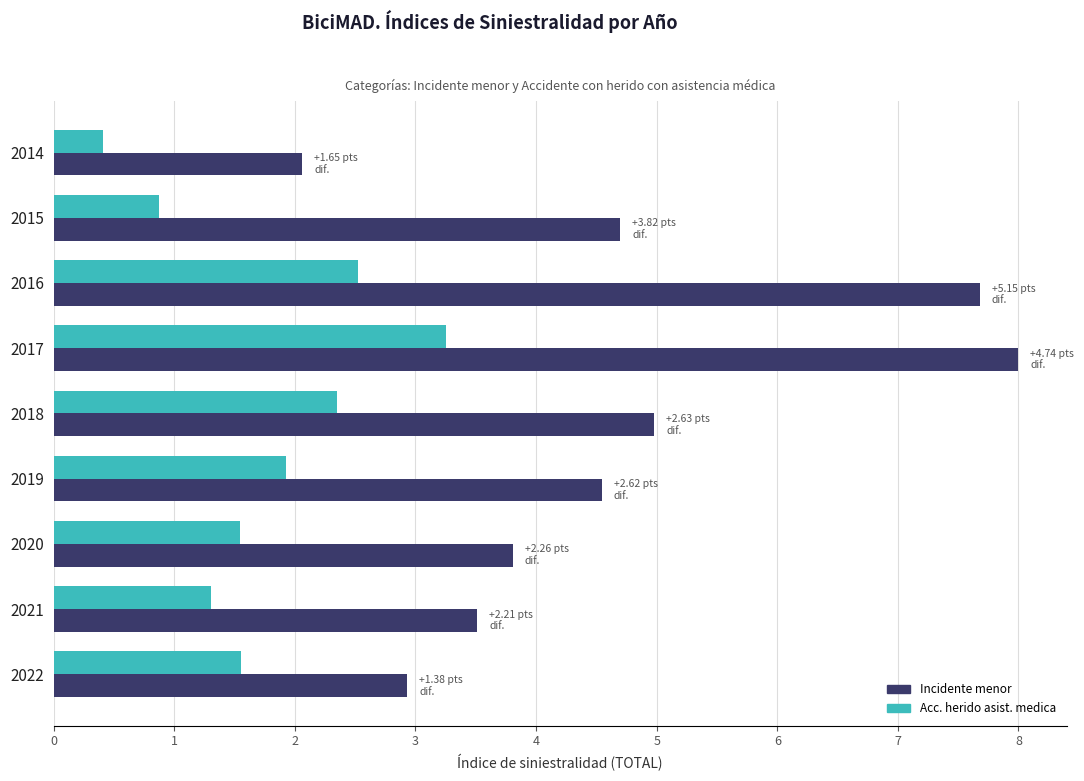

Rank the series by their average value, from highest to lowest.

Incidente menor, Acc. herido asist. medica